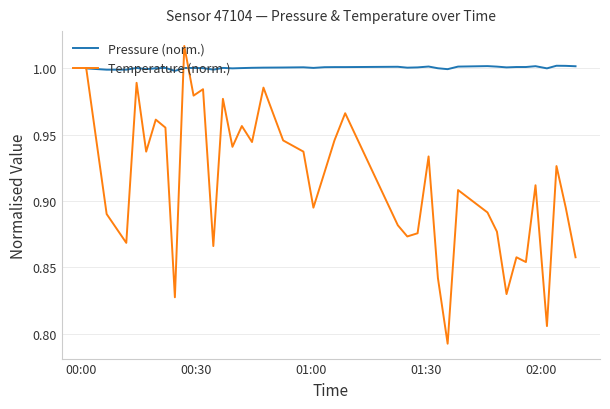

Rank the series by their maximum value, from lowest to highest.

Pressure (norm.), Temperature (norm.)